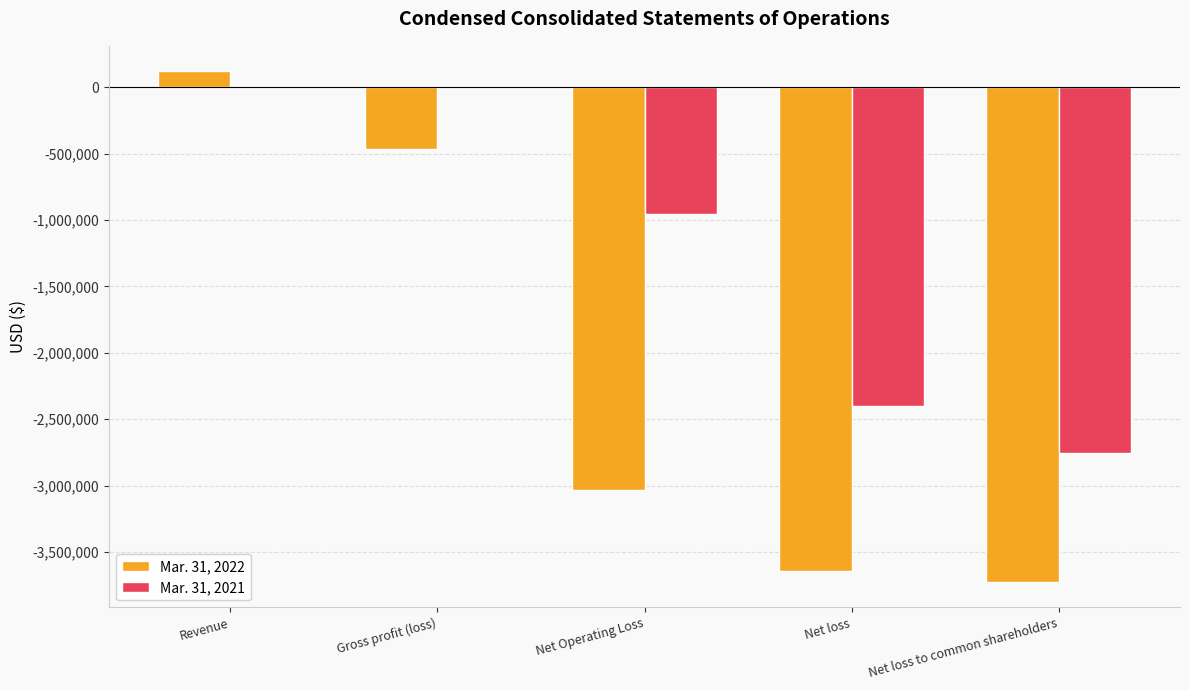

At which label does Mar. 31, 2022 reach its peak?

Revenue